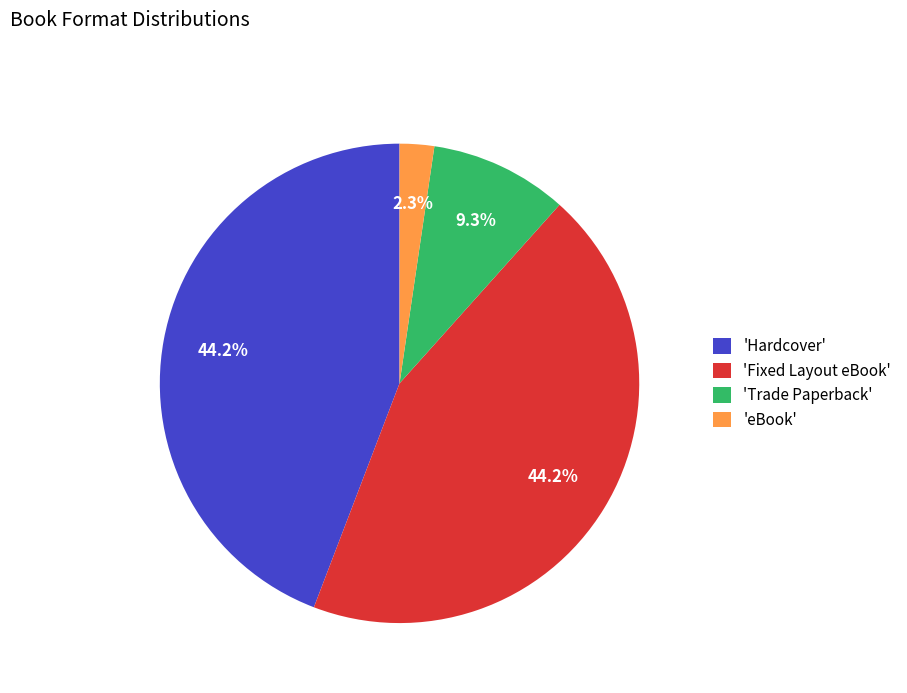

Is 'eBook' the majority of the pie?

No